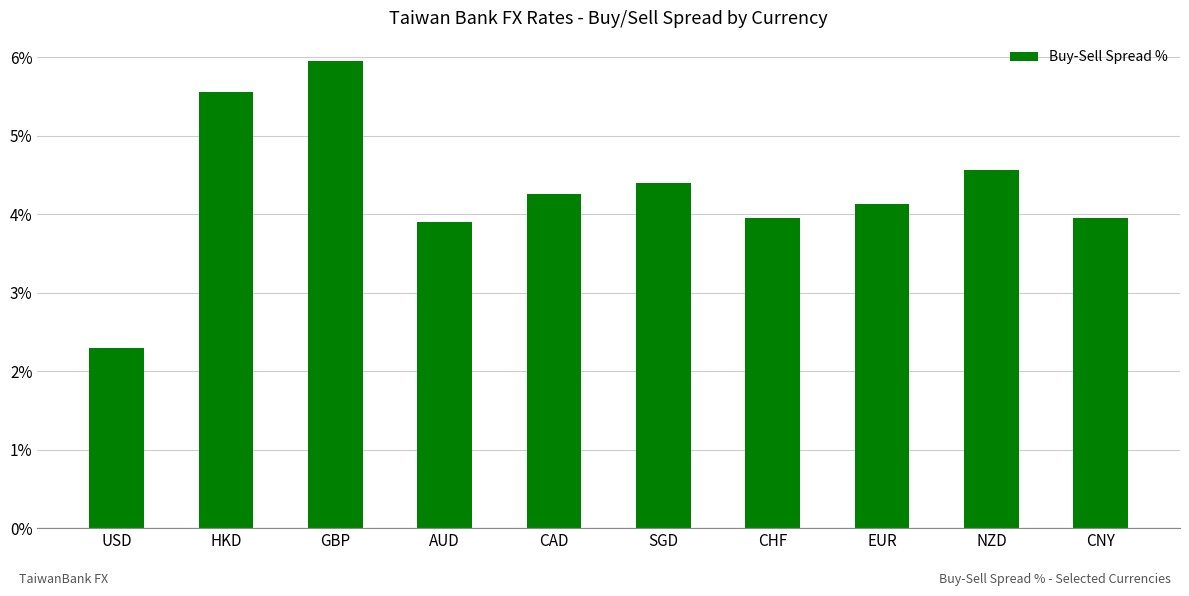

How many data points are less than 4?

4